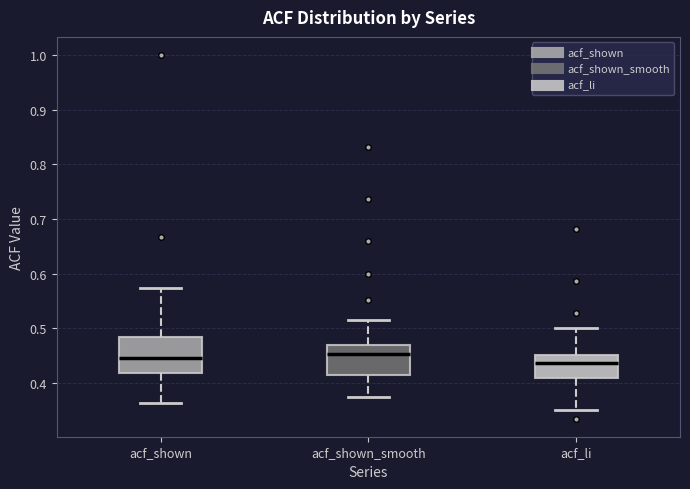

Where does the upper whisker of the box for acf_shown end on the y-axis? The values are not printed on the chart, so give them approximately, as read against the axis.

0.57